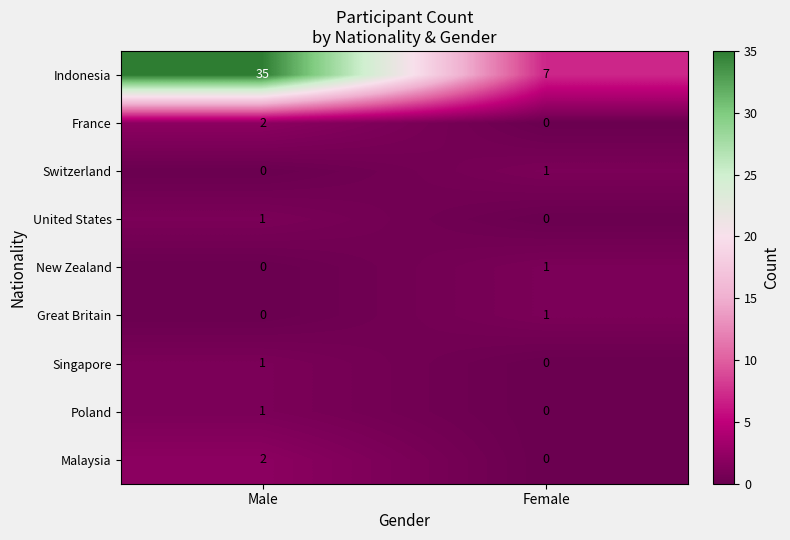

Reading left to right, transcribe all the data shown in this chart.

Indonesia: Male=35	Female=7
France: Male=2	Female=0
Switzerland: Male=0	Female=1
United States: Male=1	Female=0
New Zealand: Male=0	Female=1
Great Britain: Male=0	Female=1
Singapore: Male=1	Female=0
Poland: Male=1	Female=0
Malaysia: Male=2	Female=0